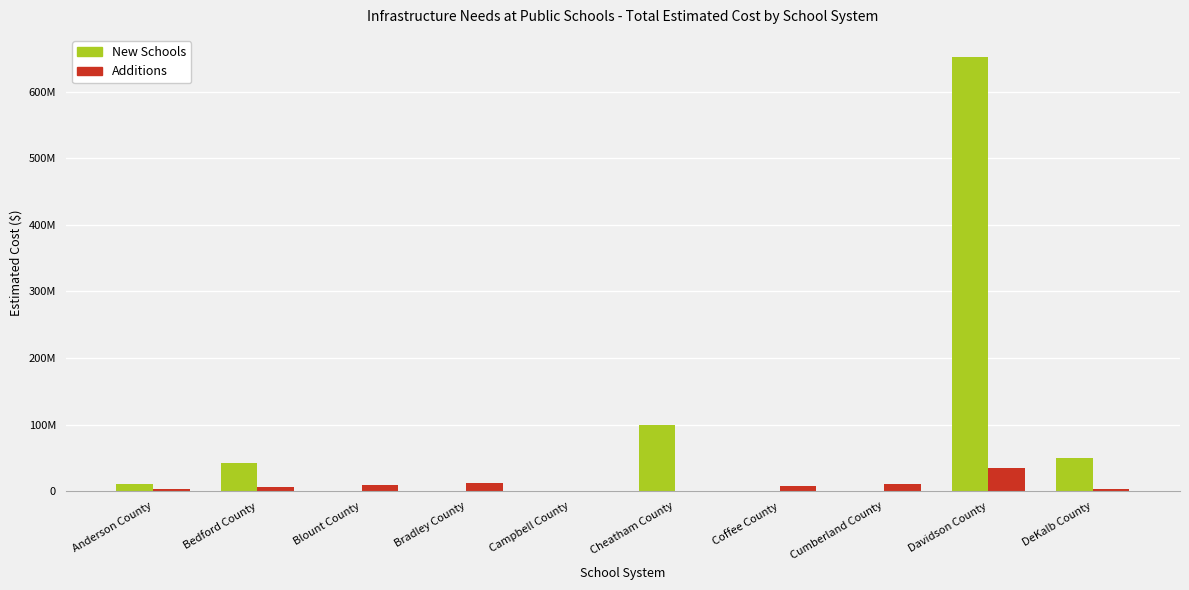

Rank the series by their average value, from lowest to highest.

Additions, New Schools